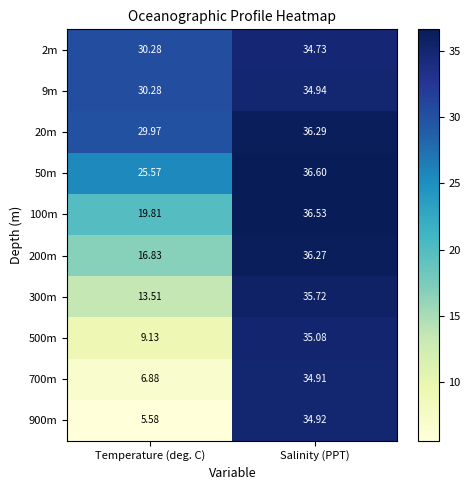

List the labels in order of 50m value, smallest first.

Temperature (deg. C), Salinity (PPT)